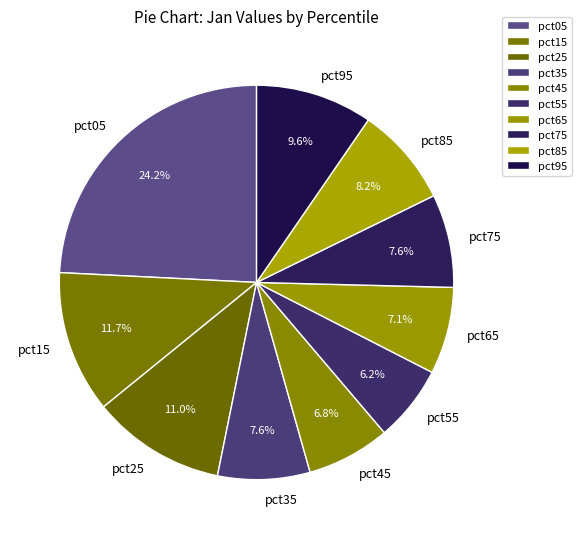

How many segments does this pie chart have?

10